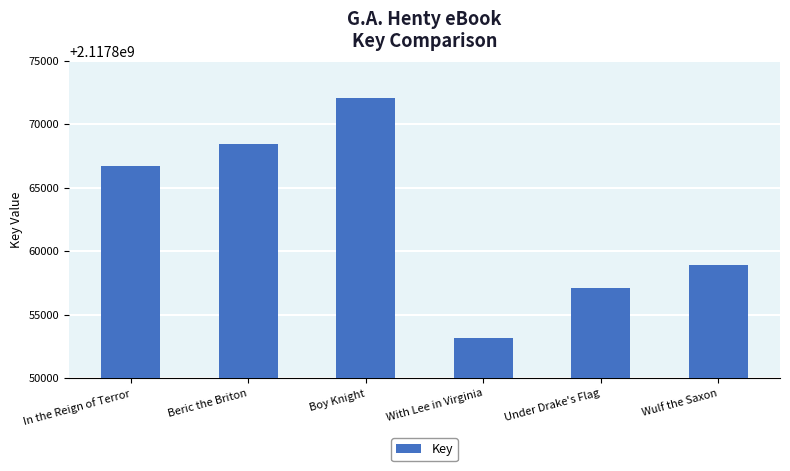

What is the average value?

2117862731